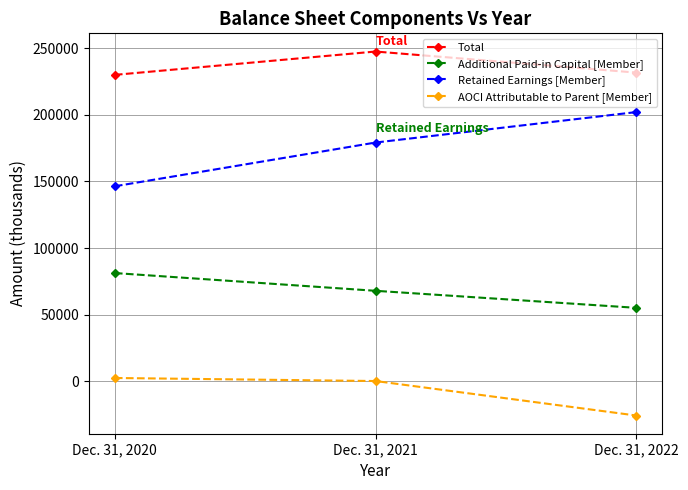

What is the total value across all series at Dec. 31, 2021?

494932